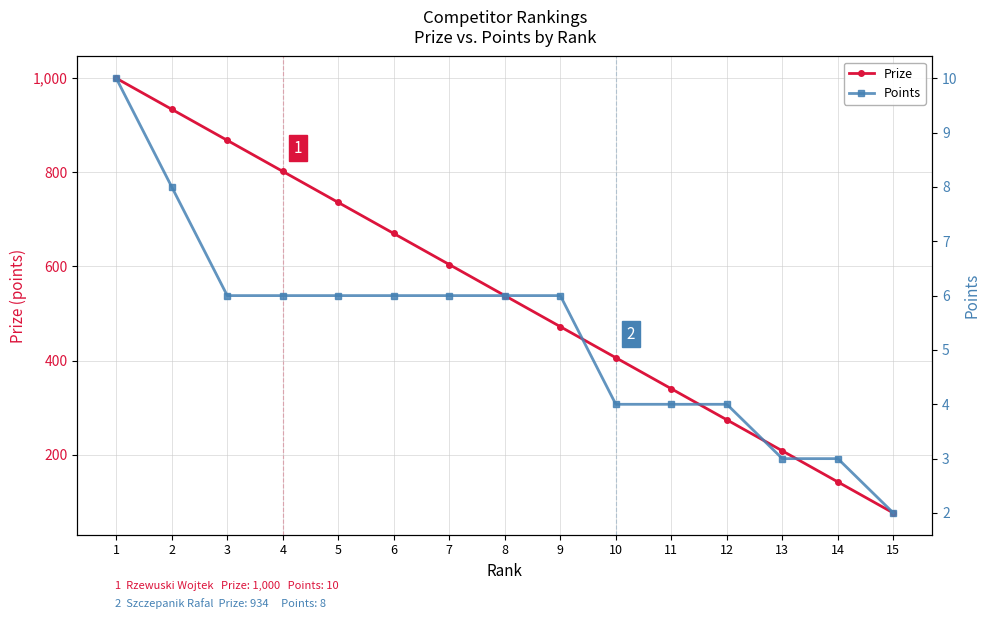

How many data points in Points are less than 6?

6